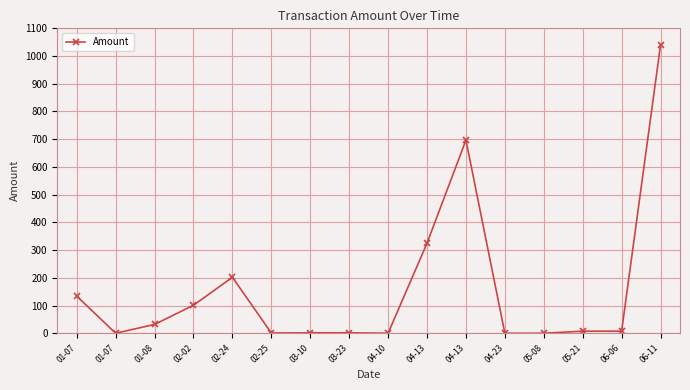

What is the sum of the values at 02-02 and 04-13?

797.6